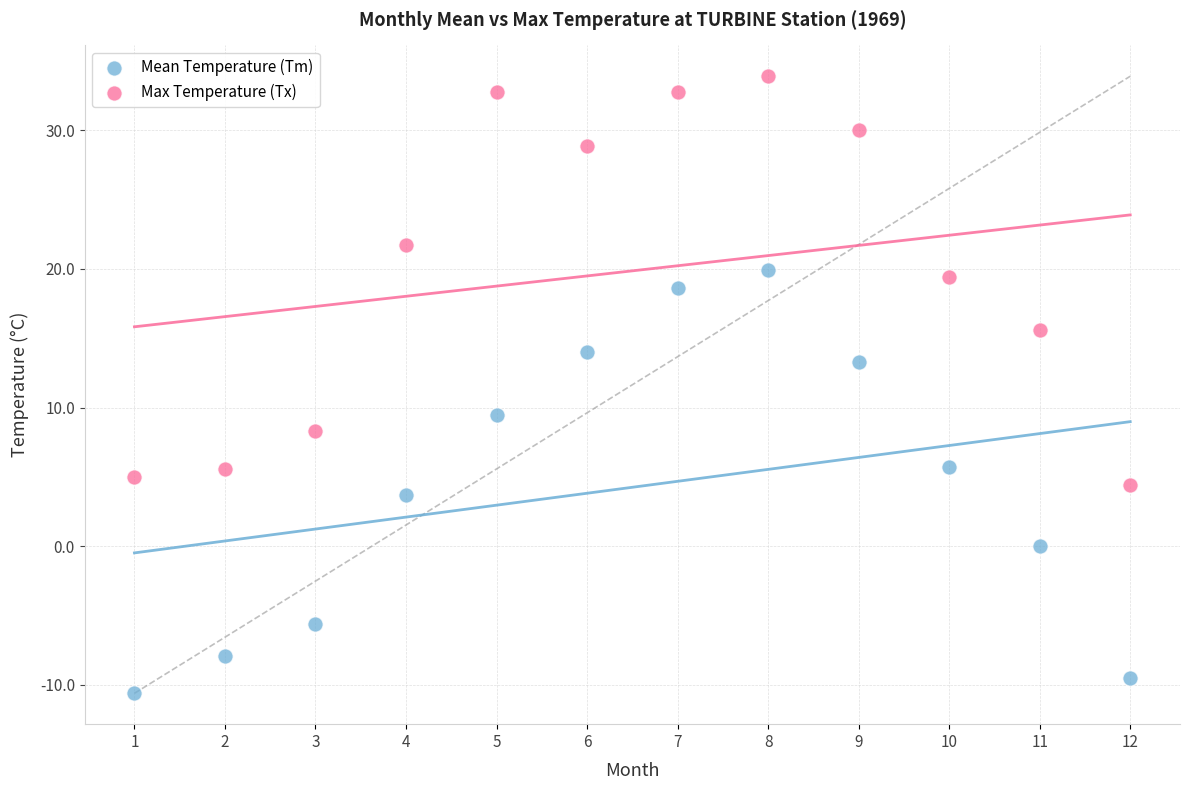

Across all series, what Y value is closest to 11?

9.5